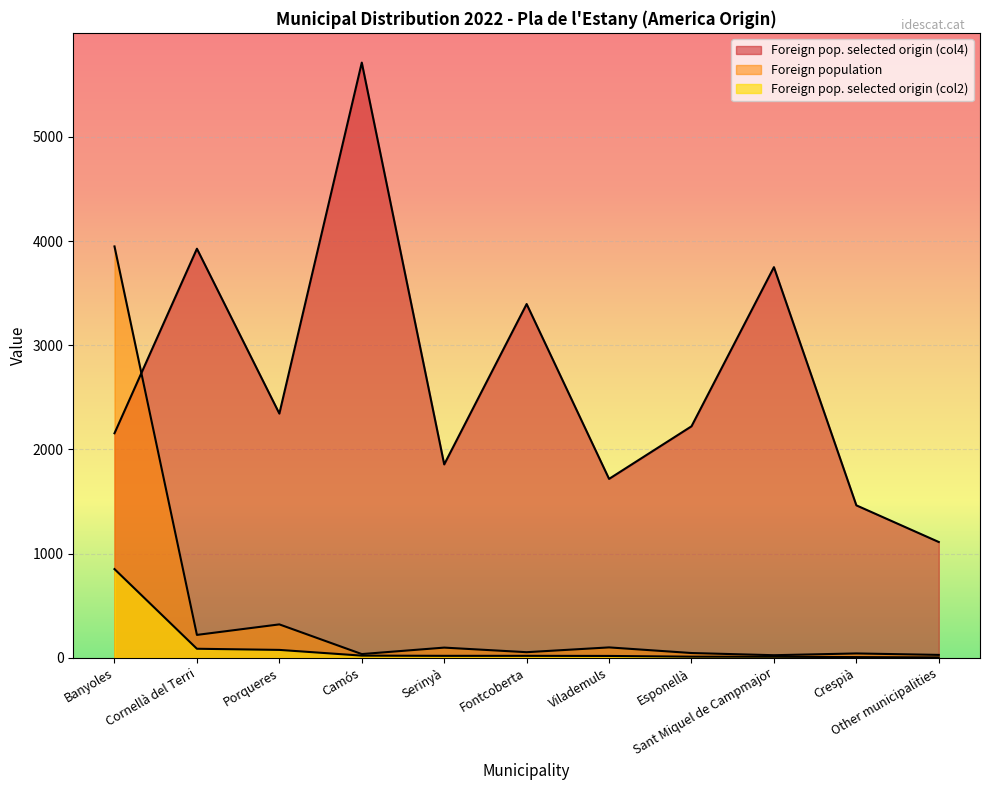

Which has a higher value, Vilademuls or Camós?

Vilademuls